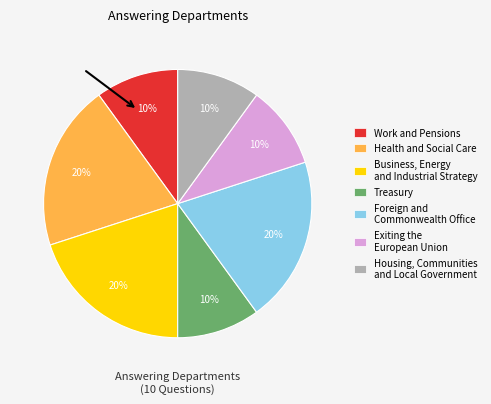

How many segments does this pie chart have?

7